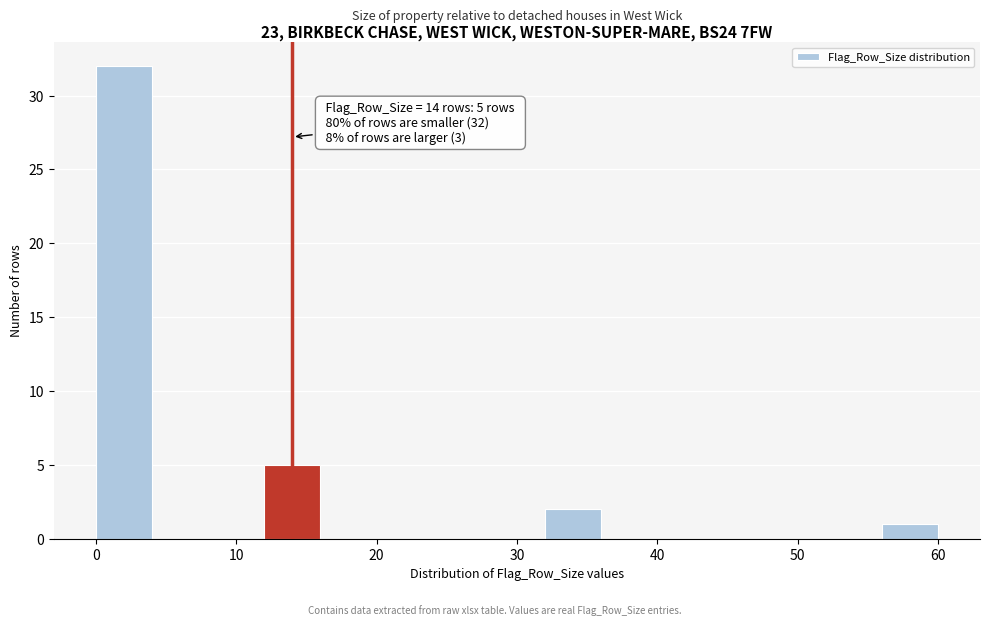

Which range on the x-axis has the tallest bar?

0 to 4